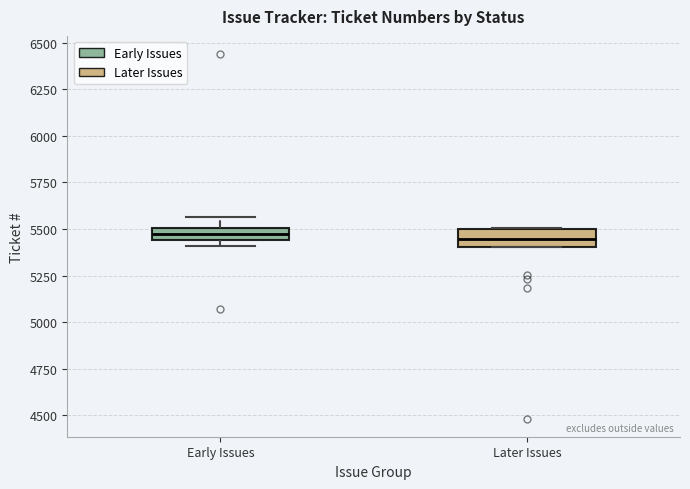

Where is the lower edge of the box for Later Issues on the y-axis? The values are not printed on the chart, so give them approximately, as read against the axis.

5400